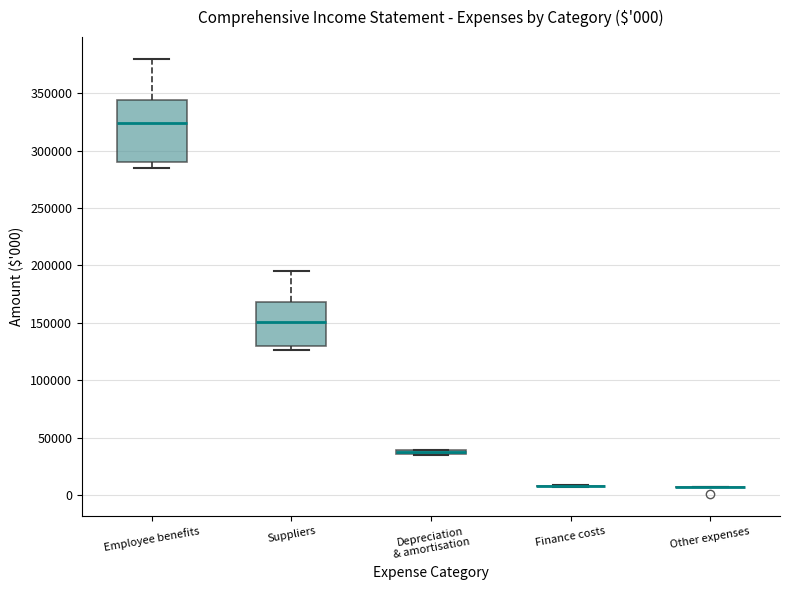

Which box is the tallest, from its lower edge to its upper edge?

Employee benefits